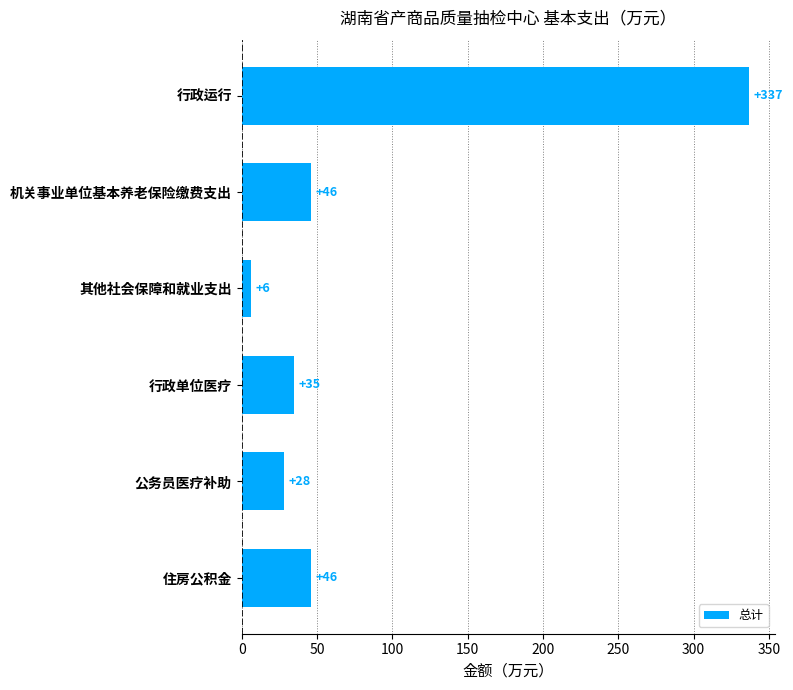

What is the change in value from 其他社会保障和就业支出 to 住房公积金?

+40